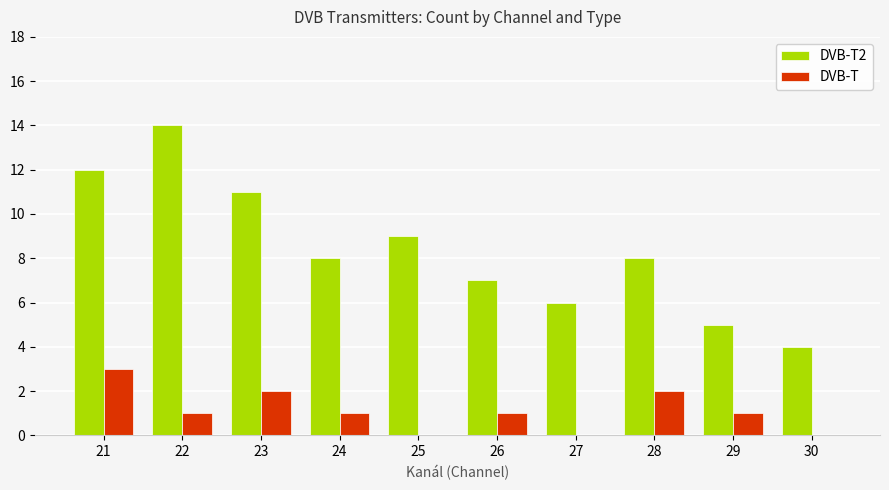

True or false: DVB-T2 has a value of 7 at 30.

False